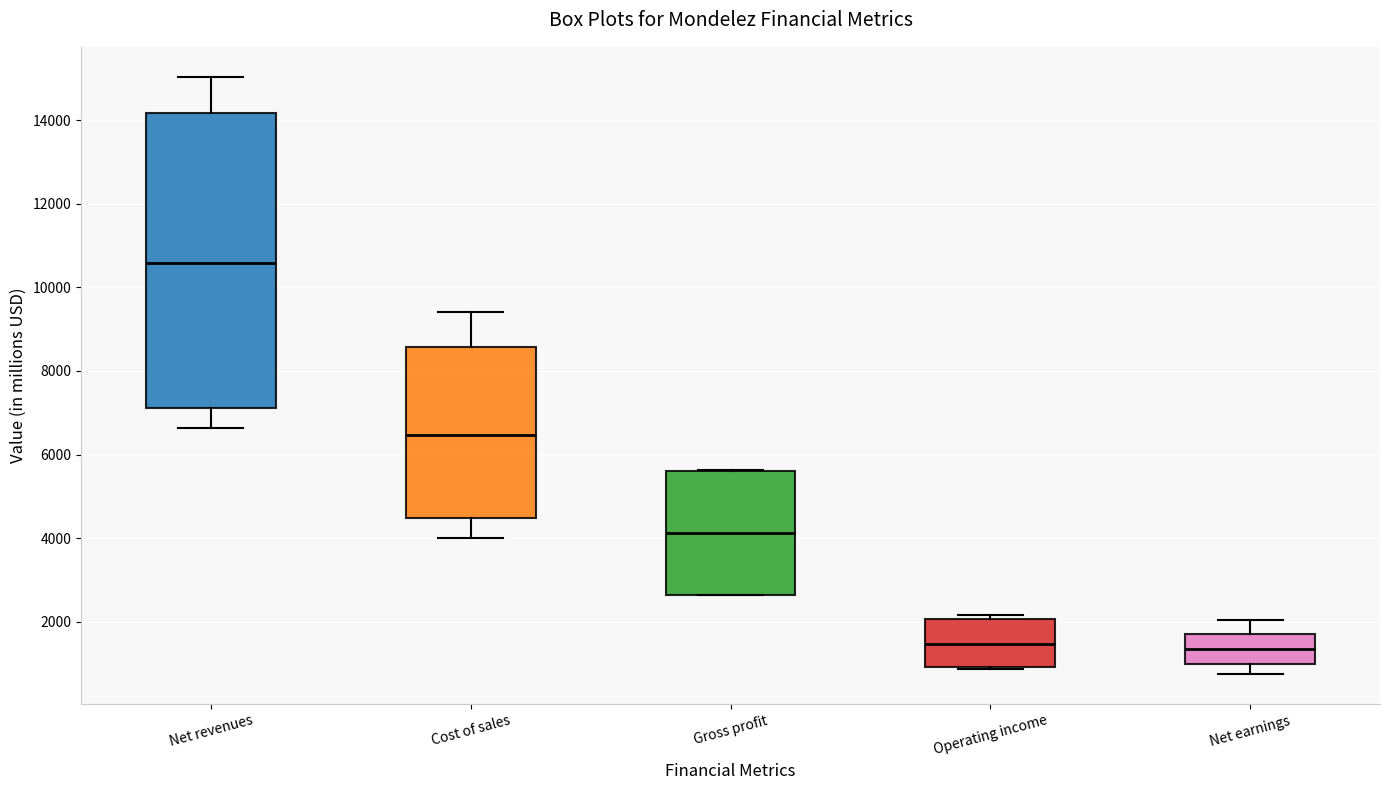

Which box is the tallest, from its lower edge to its upper edge?

Net revenues